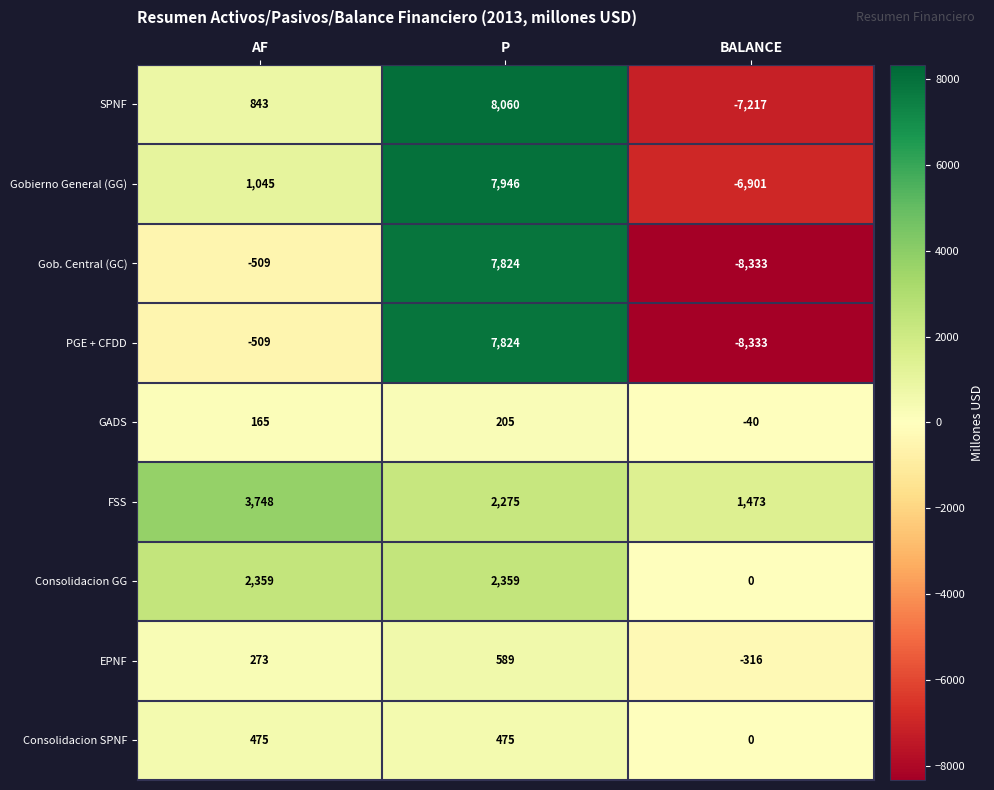

Reading right to left, list all the values displayed in this chart.

SPNF: -7217	8060	843
Gobierno General (GG): -6901	7946	1045
Gob. Central (GC): -8333	7824	-509
PGE + CFDD: -8333	7824	-509
GADS: -40	205	165
FSS: 1473	2275	3748
Consolidacion GG: 0	2359	2359
EPNF: -316	589	273
Consolidacion SPNF: 0	475	475